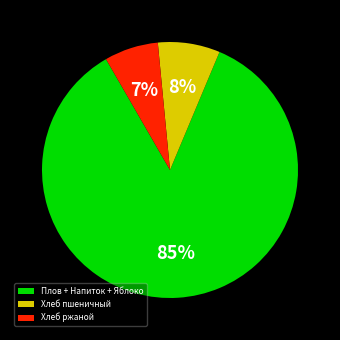

How many segments does this pie chart have?

3